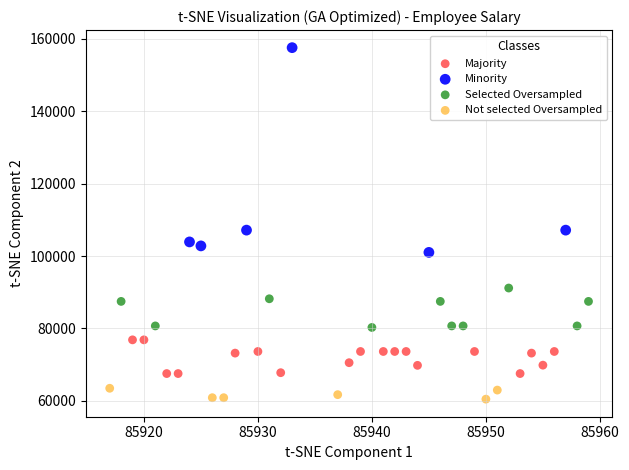

Which series reaches the minimum Y coordinate?

Not selected Oversampled